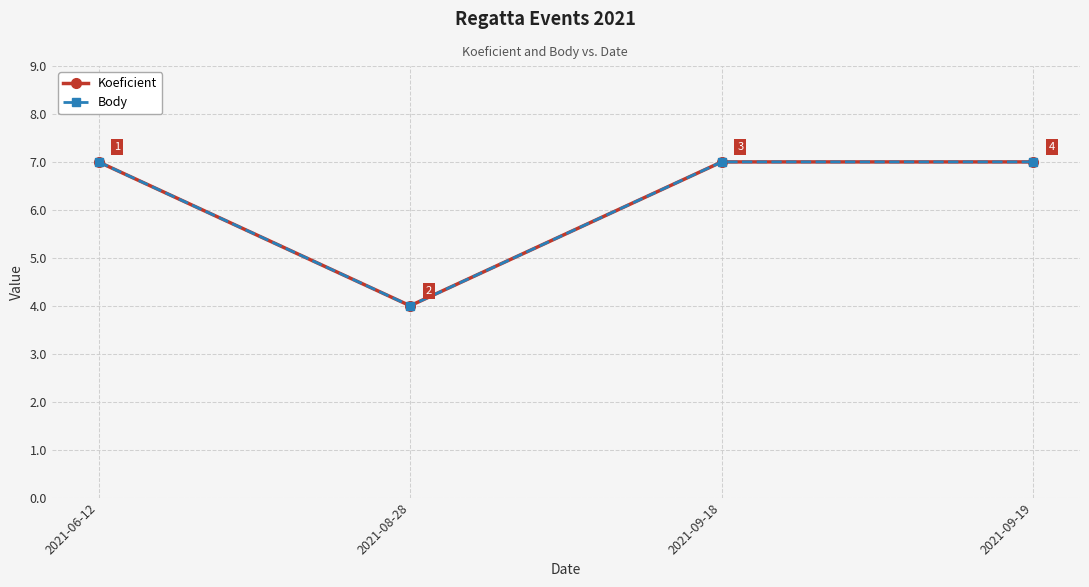

Does the chart have visible grid lines?

Yes